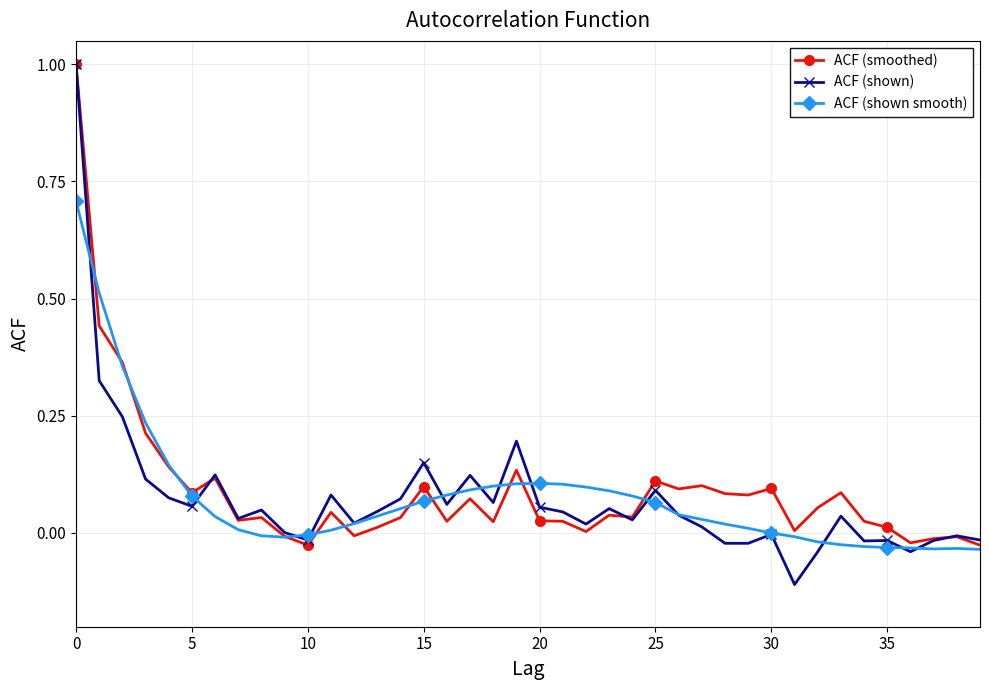

What is the sum of all ACF (shown smooth) values?

3.0